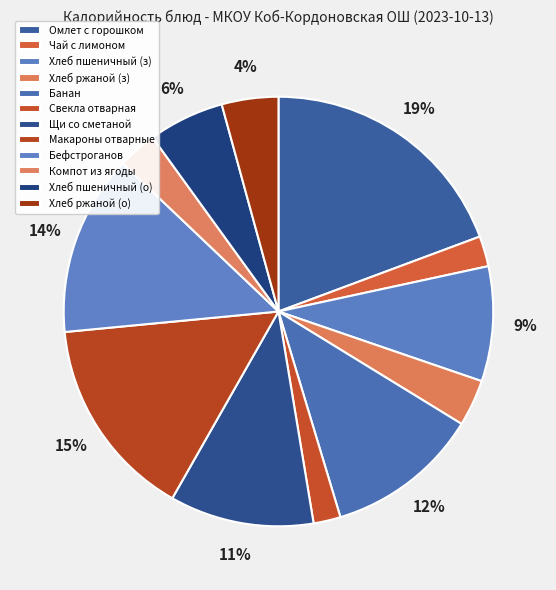

Count the number of slices in the pie.

12